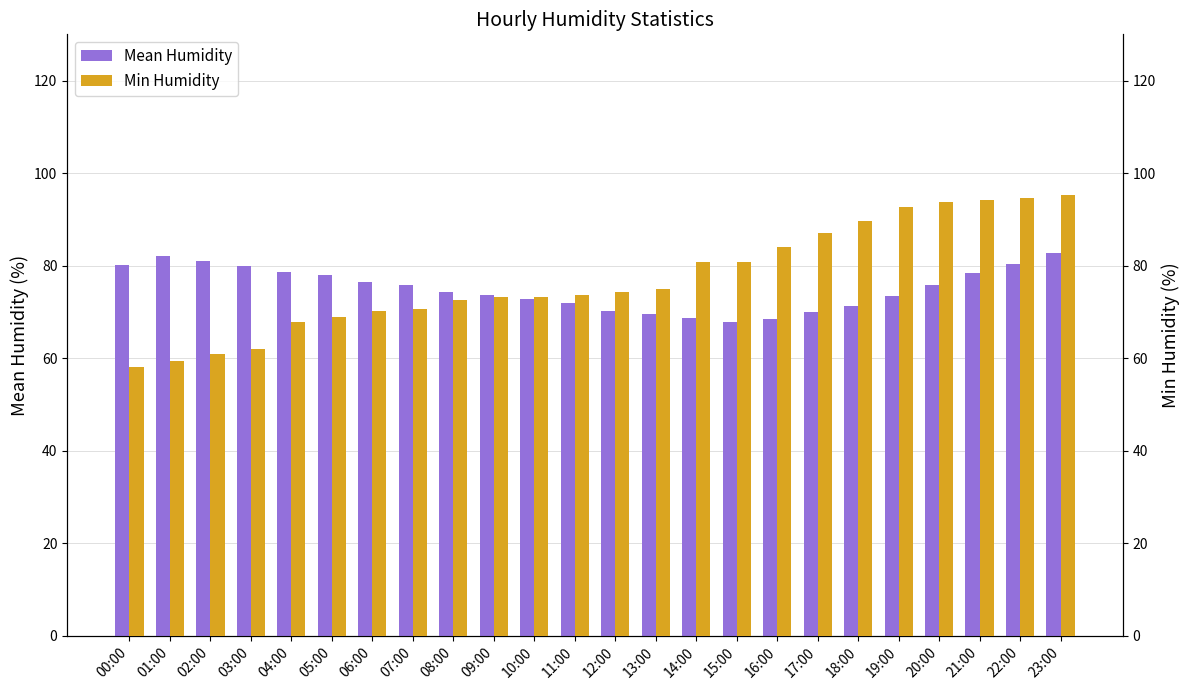

Is it true that Mean Humidity equals 73.5 at 19:00?

True